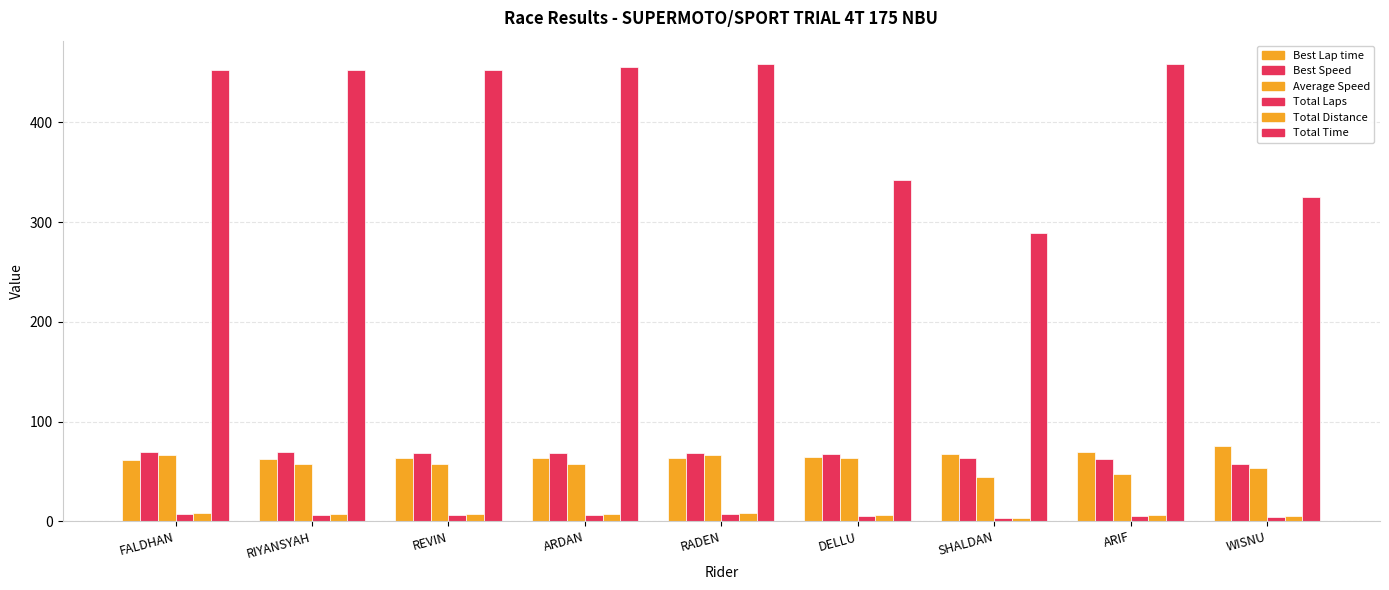

What is the total value across all series at WISNU?

520.0